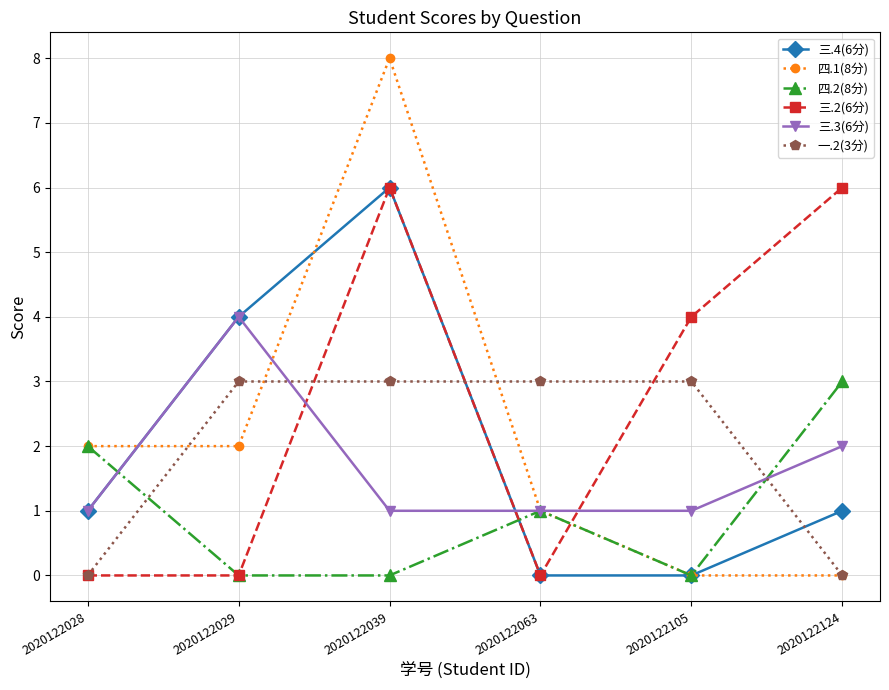

What is the sum of the 一.2(3分) values at 2020122029 and 2020122105?

6